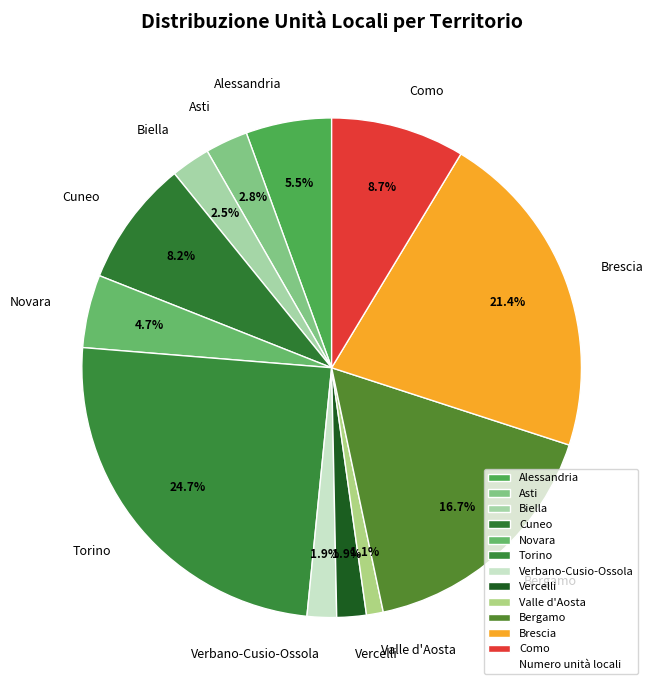

Between Novara and Vercelli, which is larger?

Novara